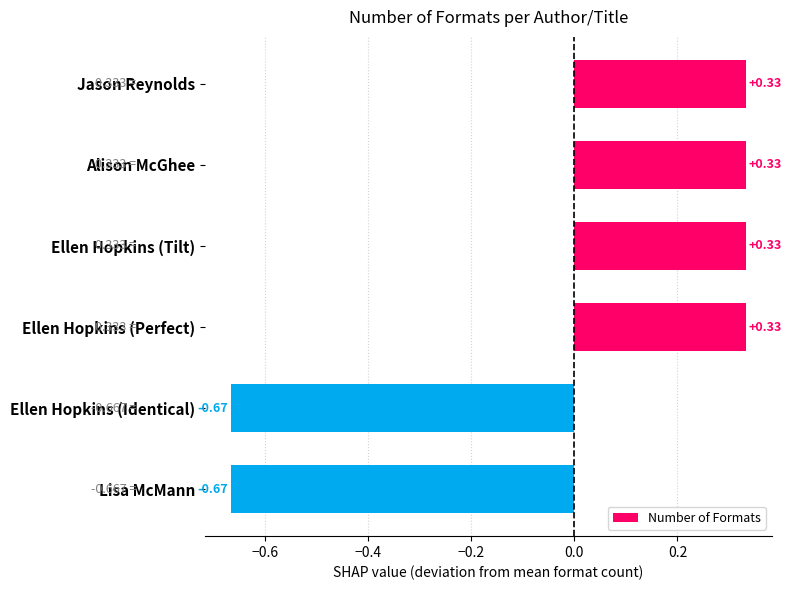

How many values are below zero?

2